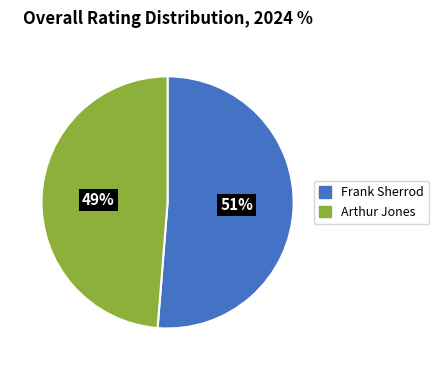

To the nearest percent, what percentage of the pie is Frank Sherrod?

51%